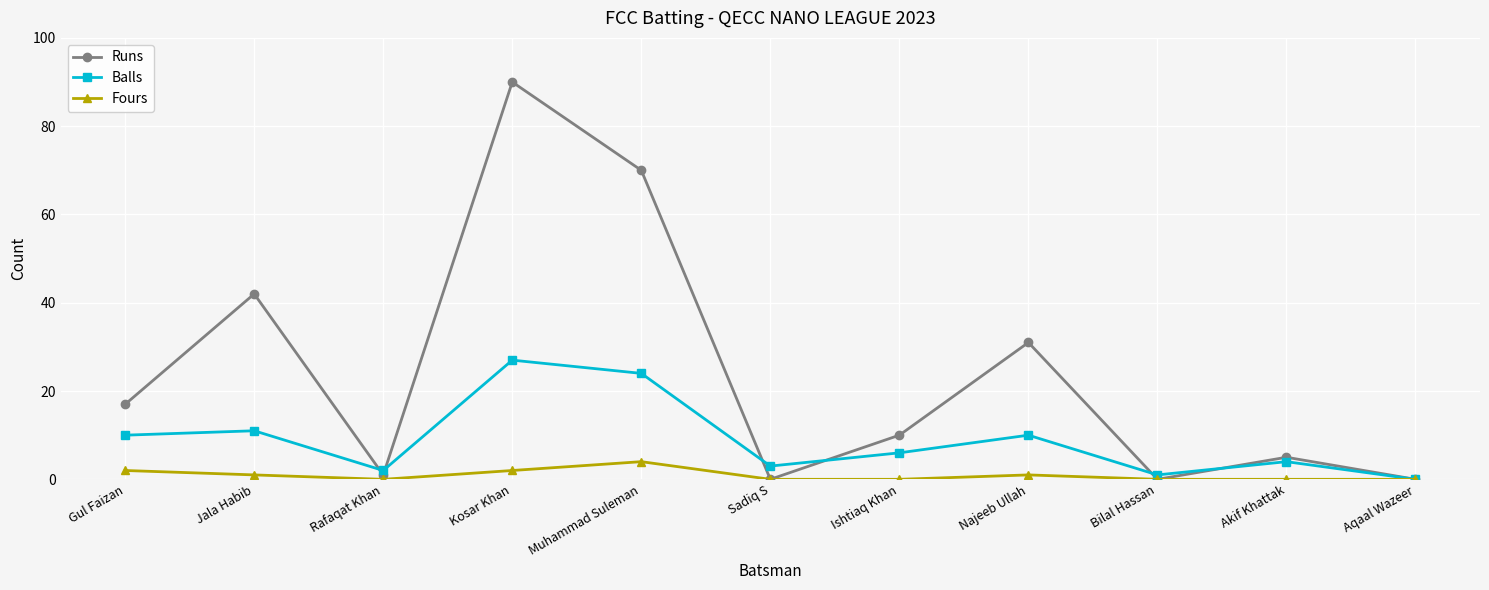

What is the difference between the maximum and minimum values in the Runs series?

90